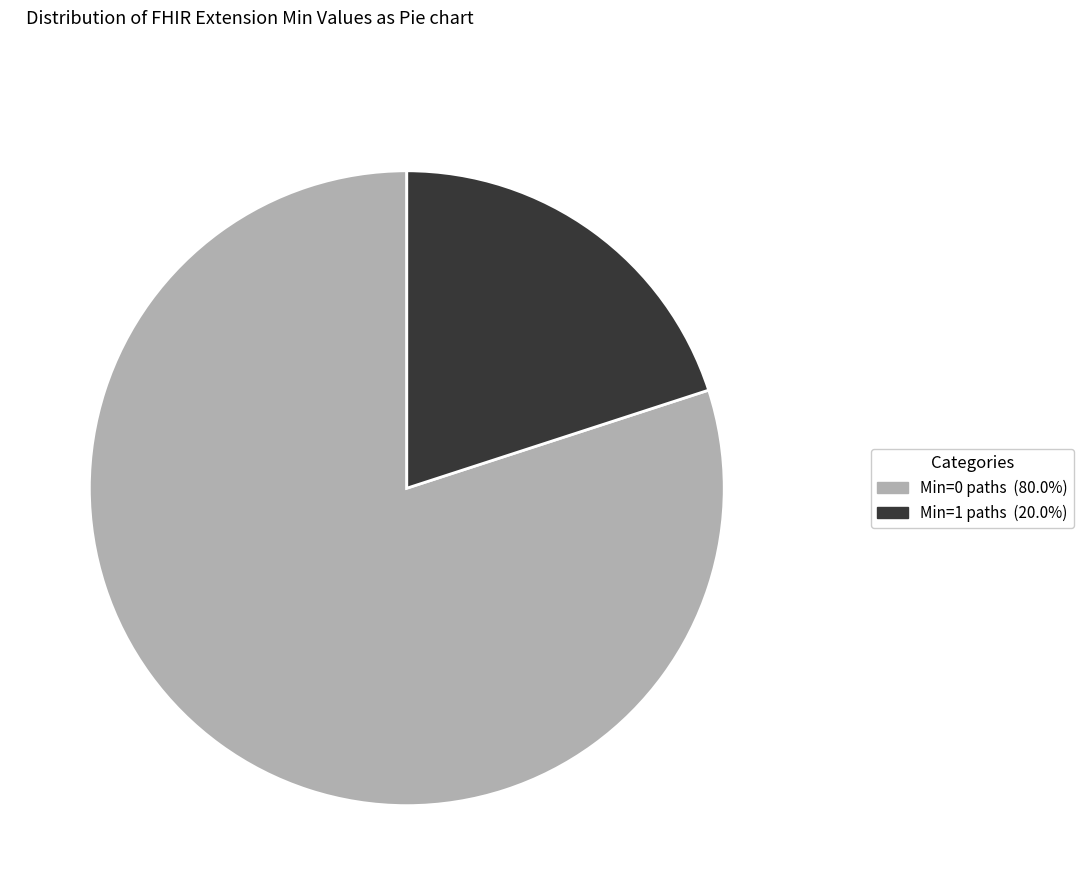

Count the number of slices in the pie.

2